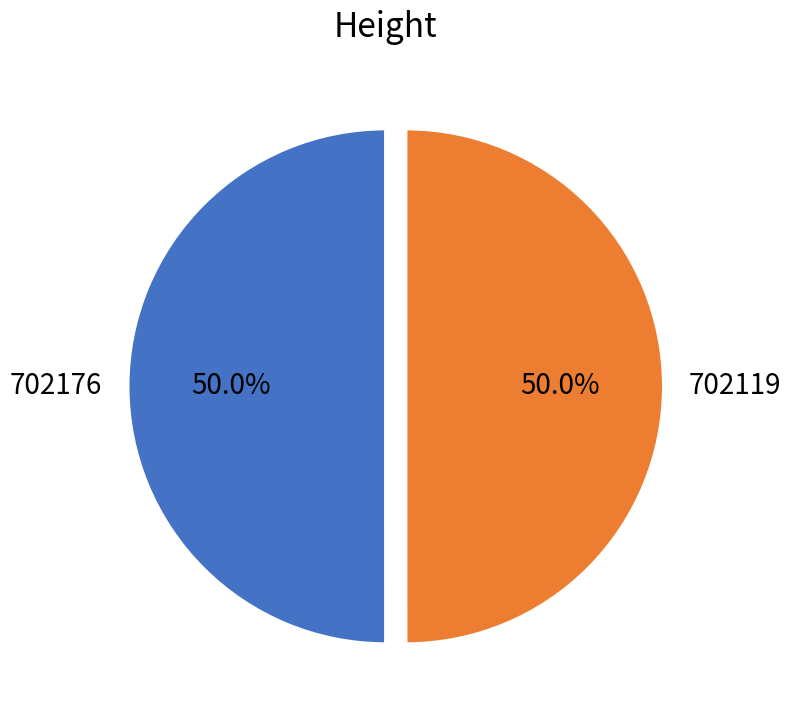

The 702176 slice represents 50% of the pie. True or false?

True